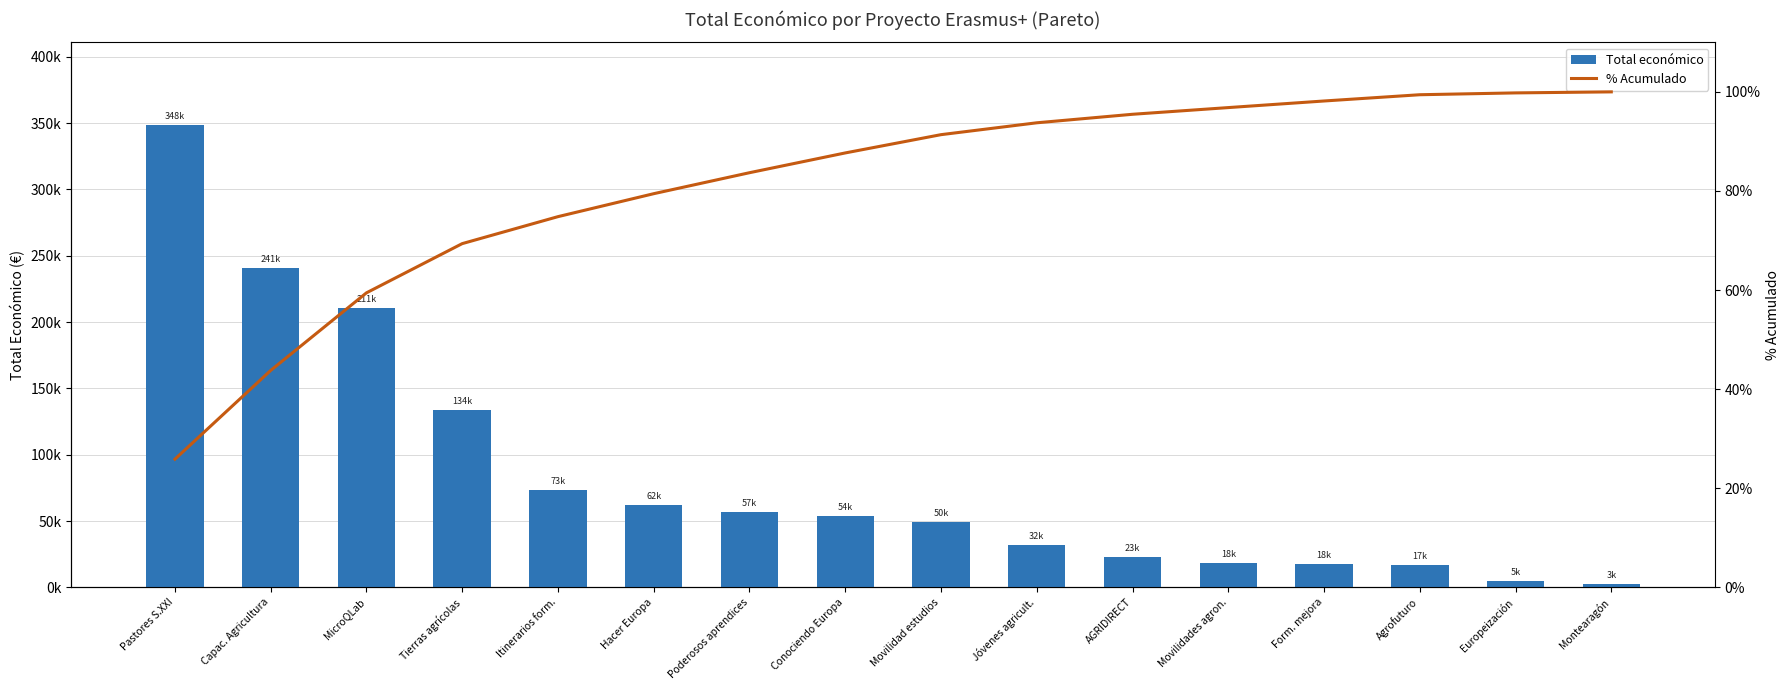

What is the difference between the highest and lowest values at Poderosos aprendices?

56896.3